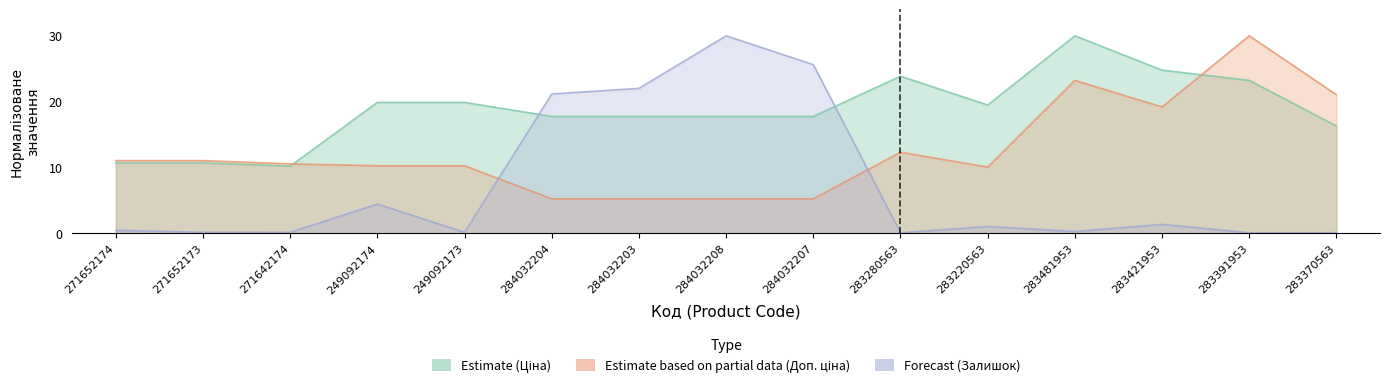

Where is the first local minimum for Ціна?

271642174